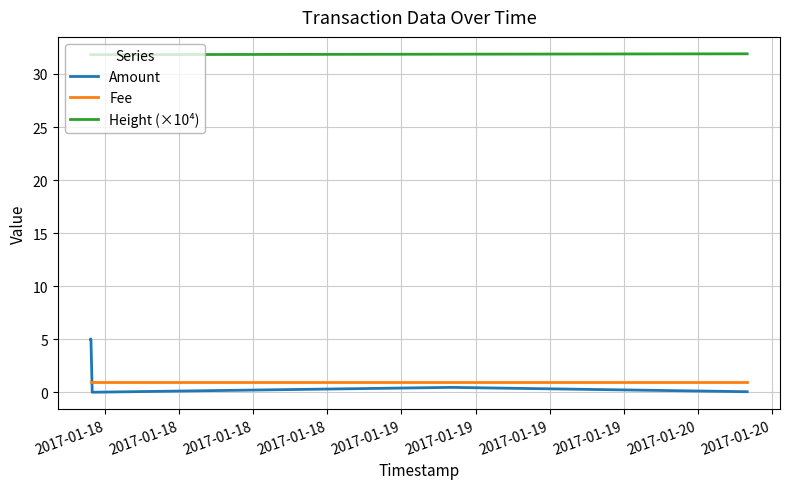

How many lines are shown in the chart?

3